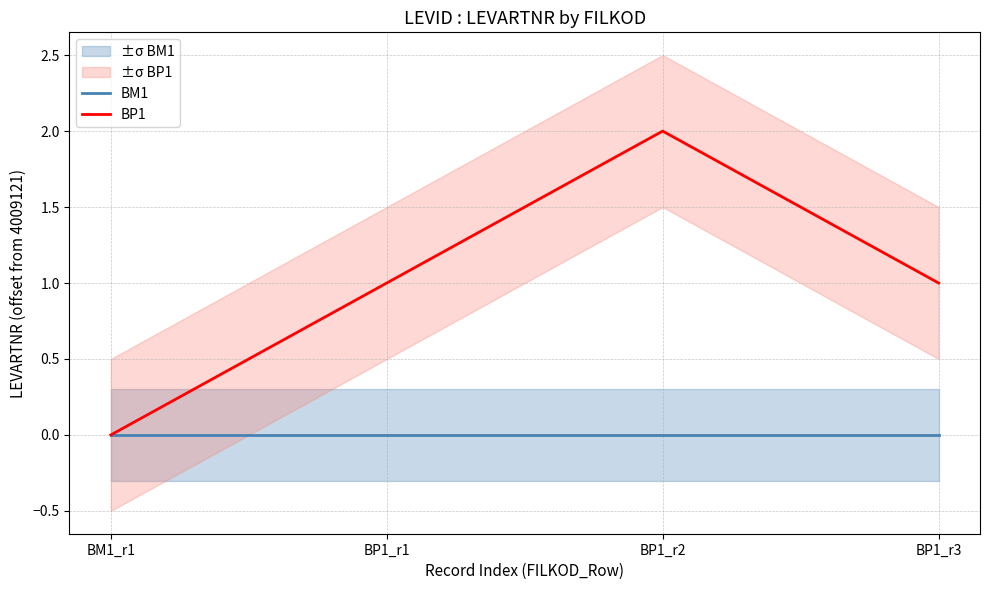

Where does the BP1 series first go above 1?

BP1_r2